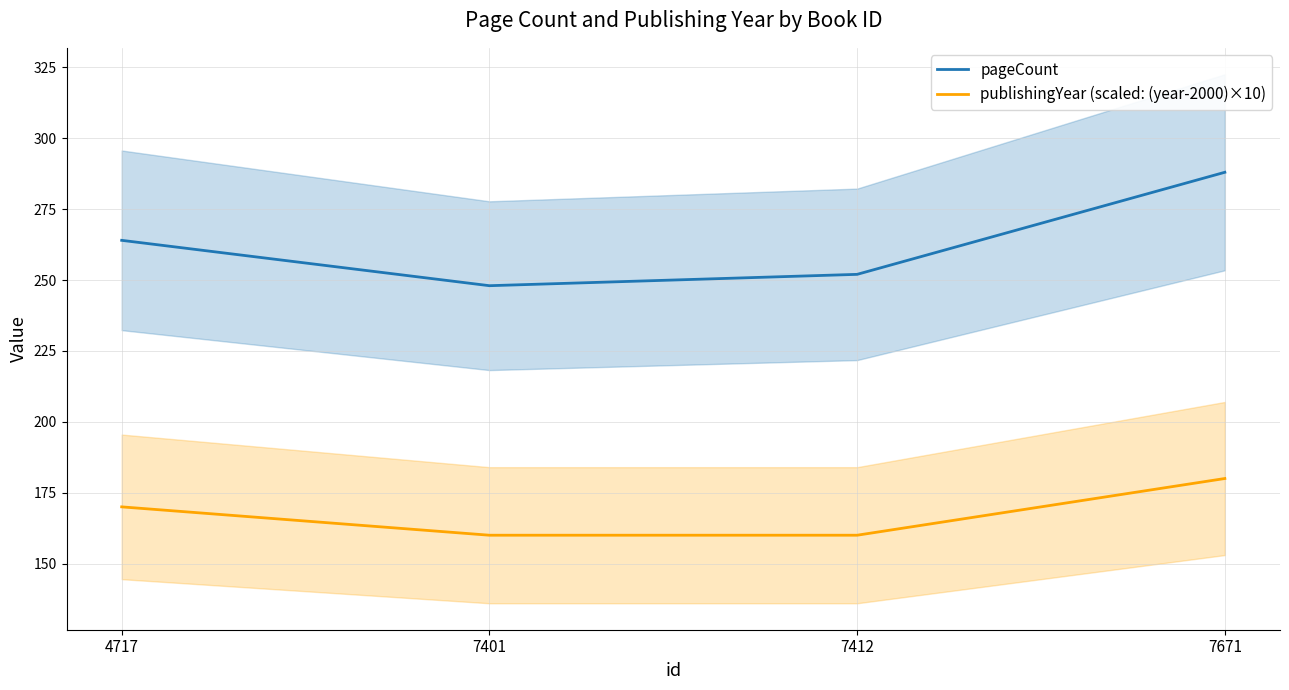

Which series has the largest range (max minus min)?

pageCount